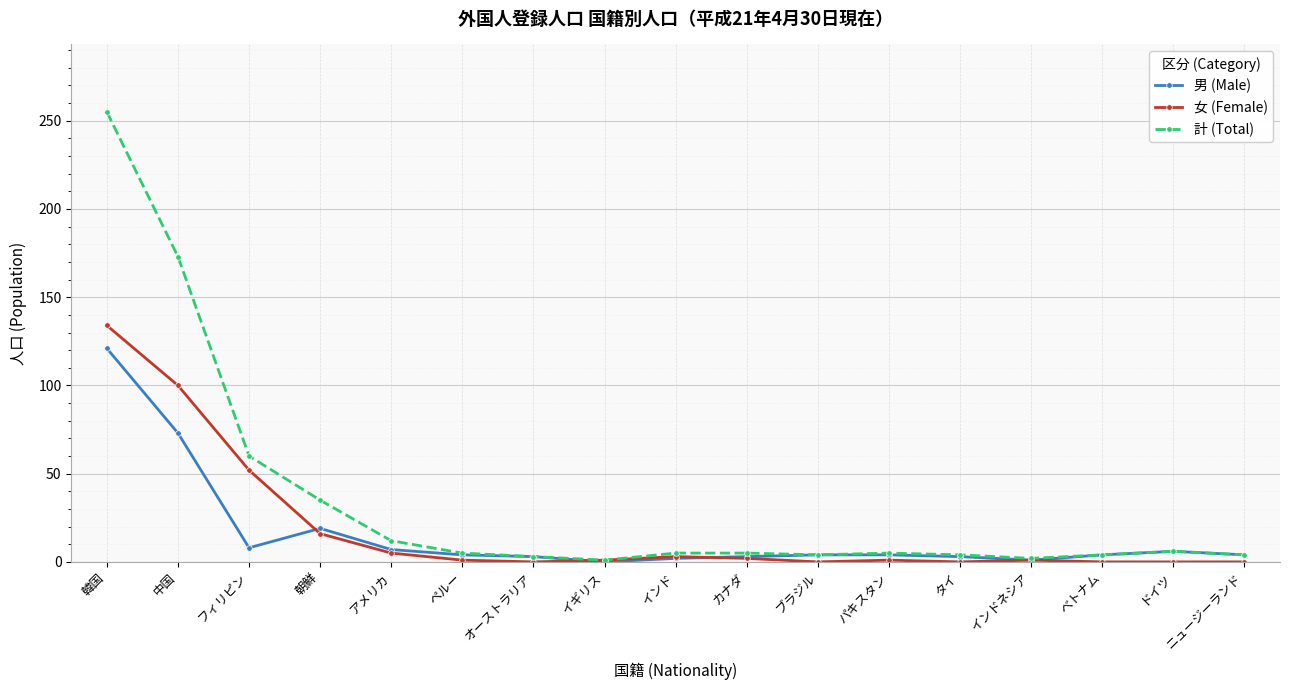

What position from the right is 韓国?

17